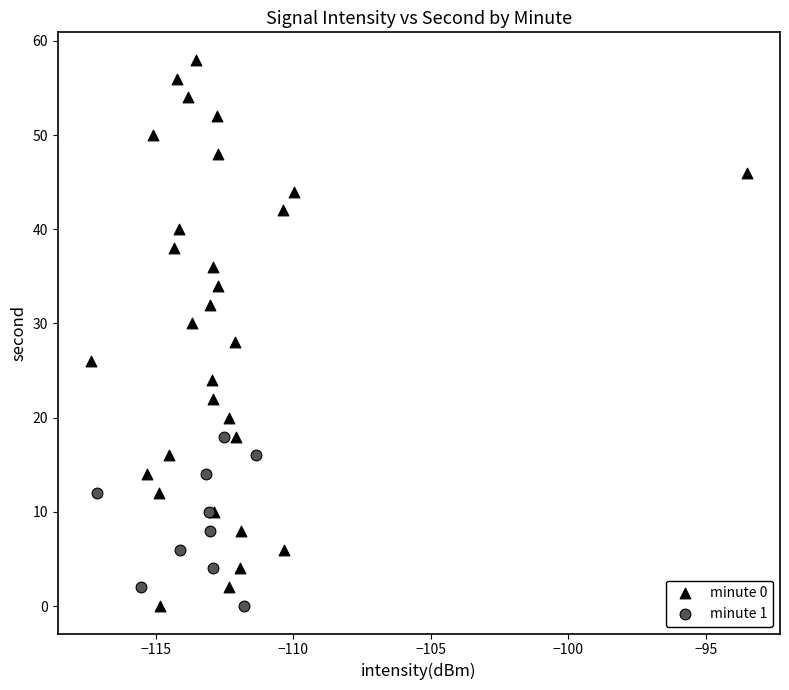

Which series reaches the maximum Y coordinate?

minute 0